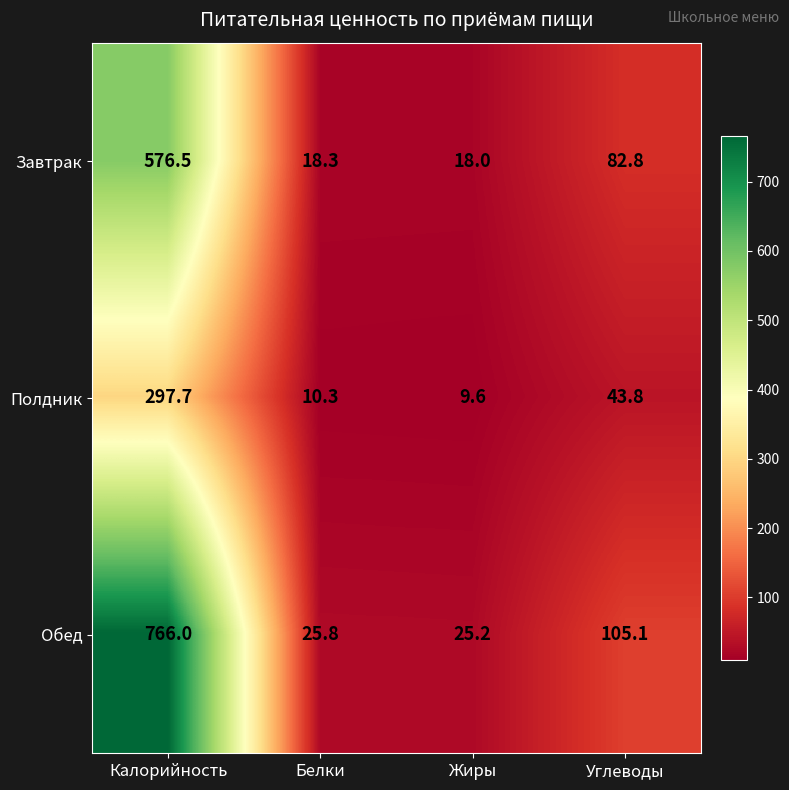

Which series changed the most between Калорийность and Белки?

Обед